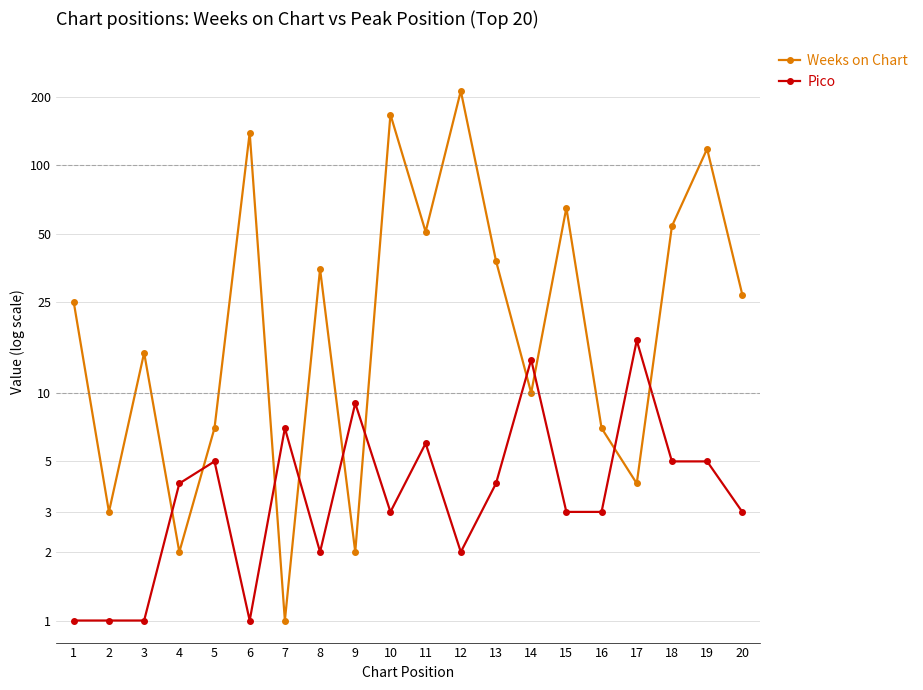

How many lines are shown in the chart?

2